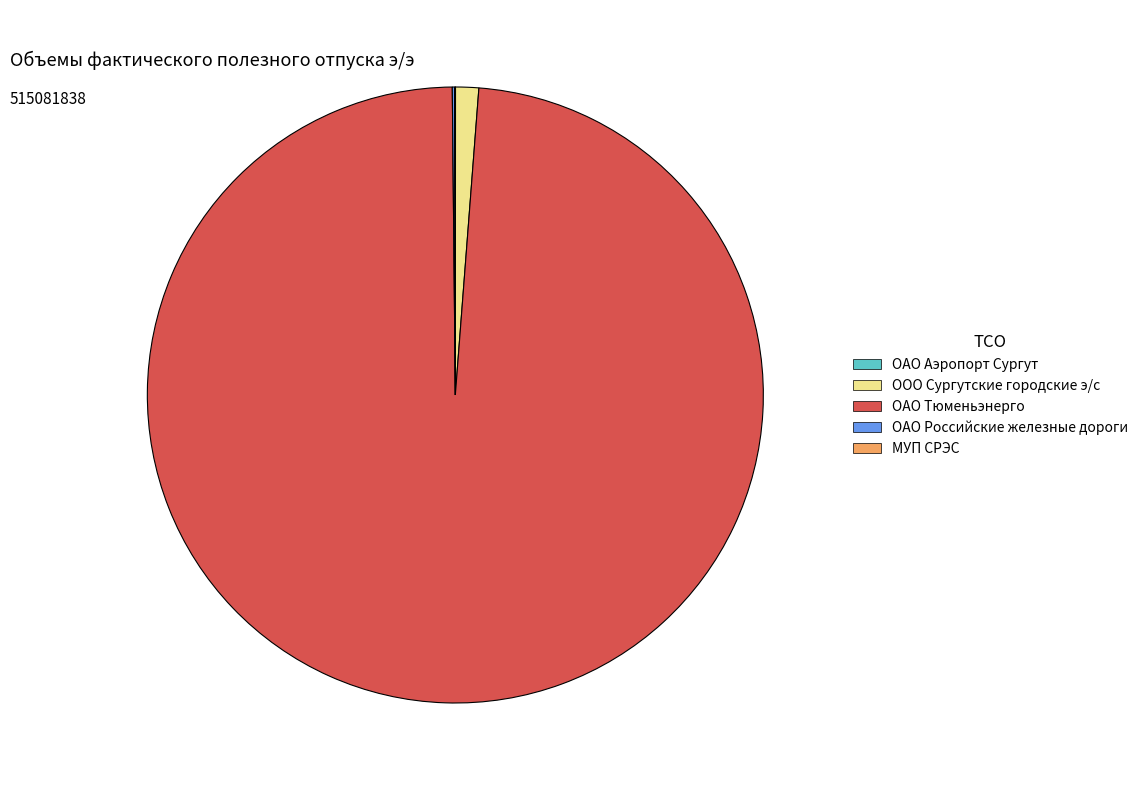

Which slice is the largest?

ОАО Тюменьэнерго